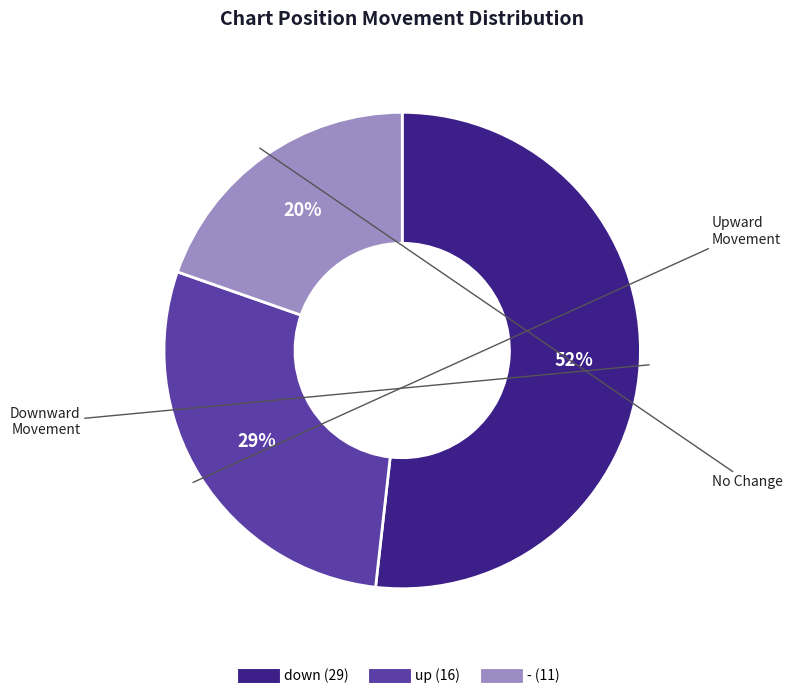

What percentage is the up slice, to the nearest percent?

29%